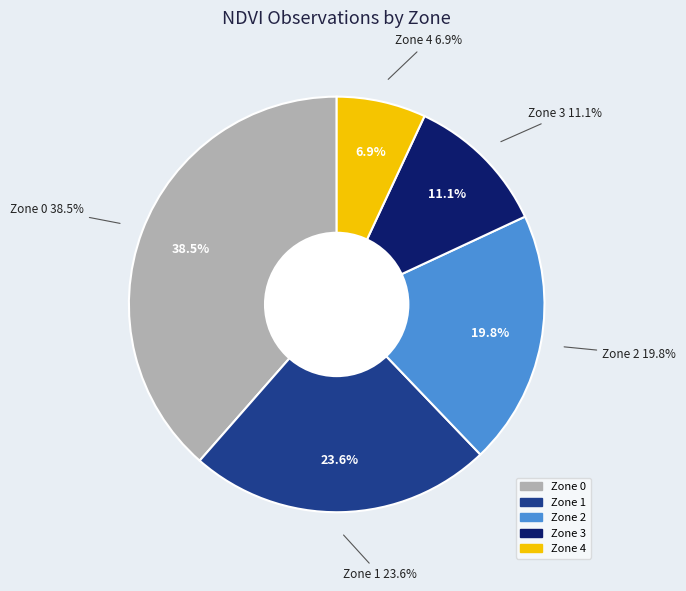

To the nearest percent, what percentage of the pie is Zone 1?

24%